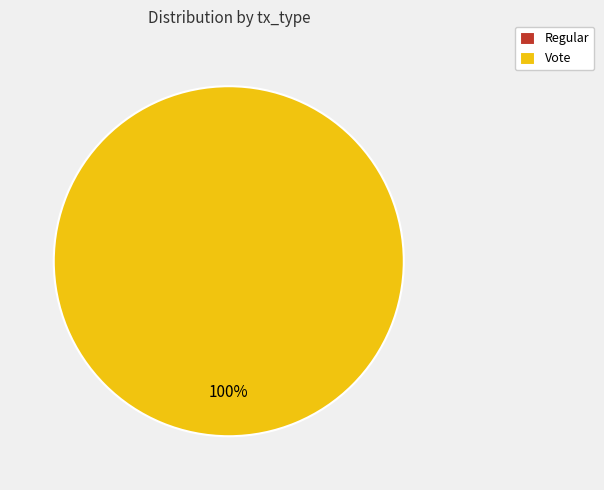

How many slices are in this pie chart?

2